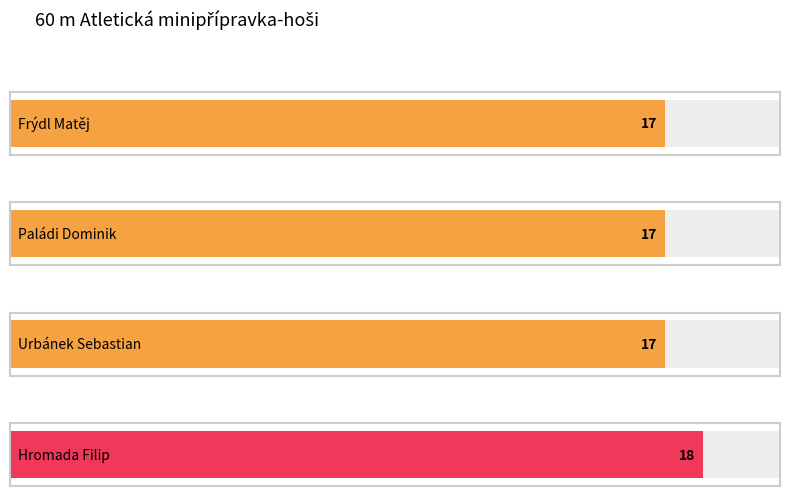

Approximately how many times larger is the value at Frýdl Matěj compared to Hromada Filip?

0.9